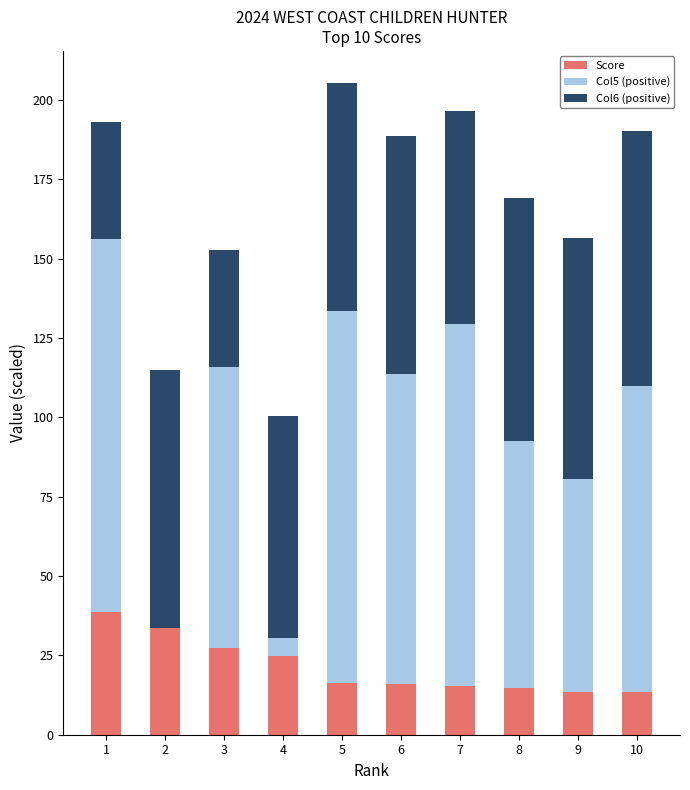

What is the total value across all series at 1?

193.0